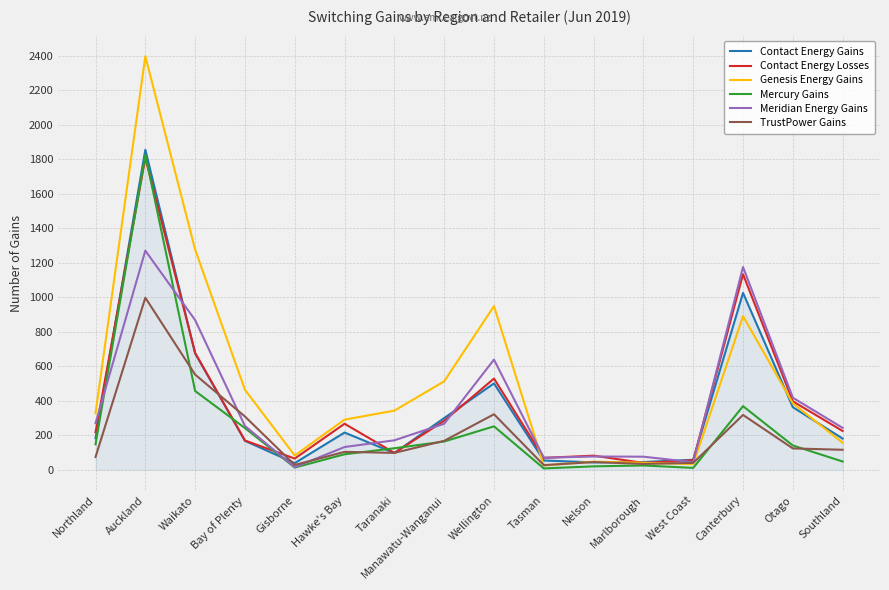

At which label is Mercury Gains closest to 916?

Waikato